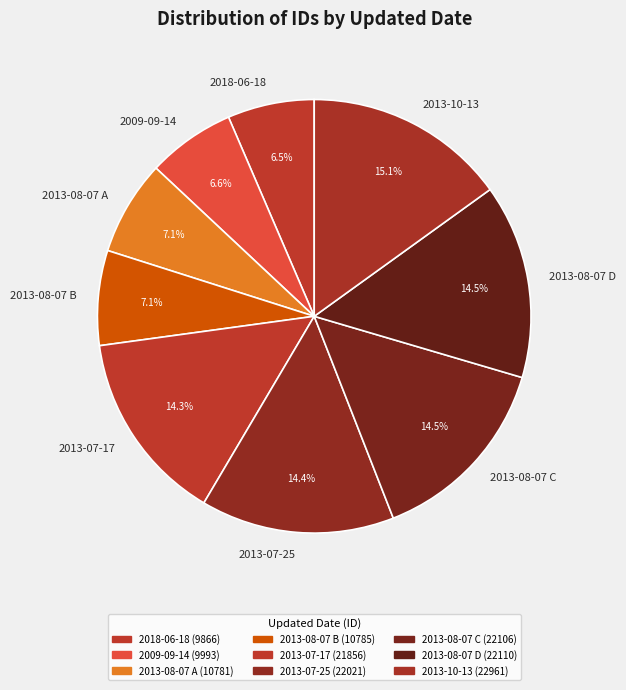

Does 2013-07-17 account for over 50% of the chart?

No